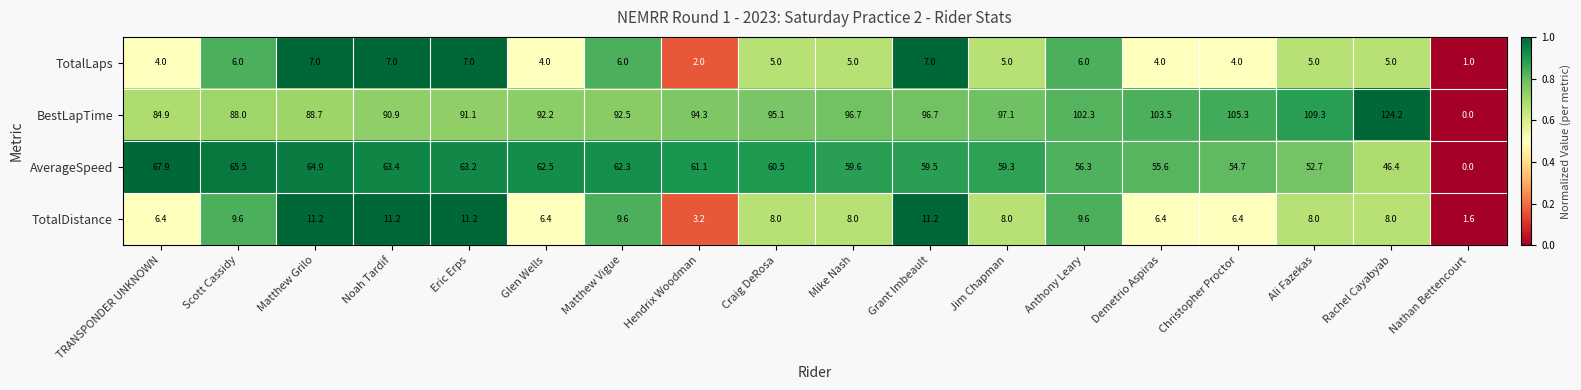

What is the difference between the maximum and minimum values in the BestLapTime series?

124.2